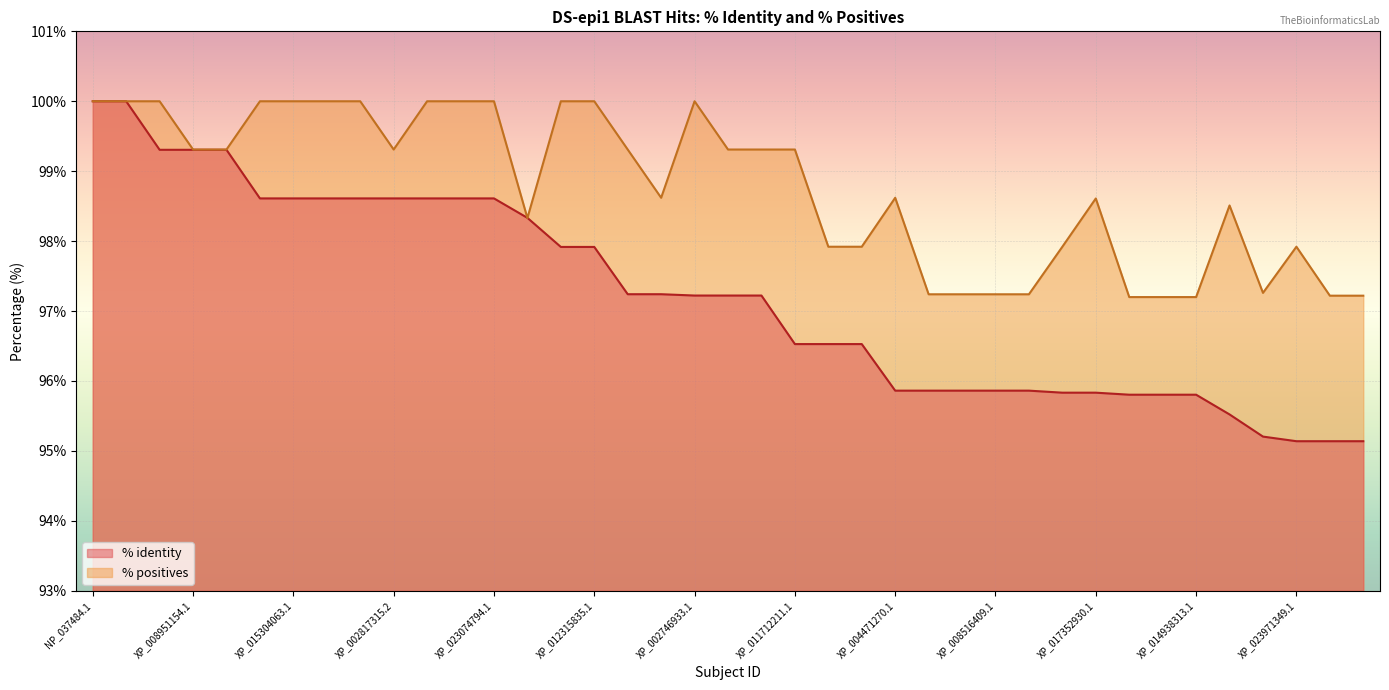

What is the lowest value of the % identity series?

95.1